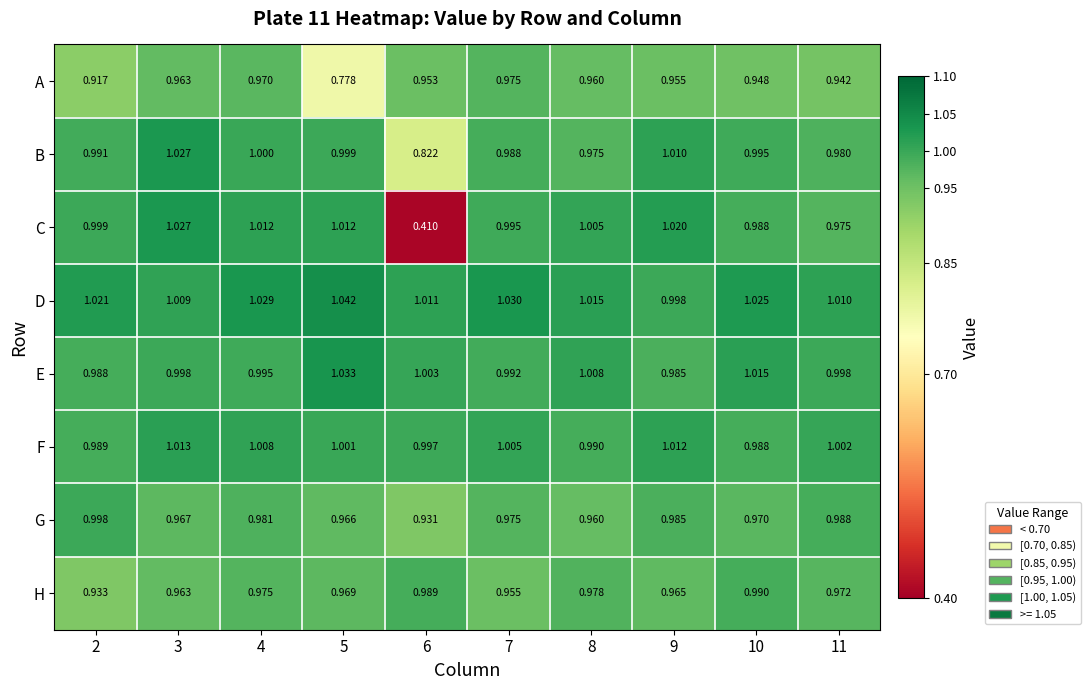

At which category does the chart reach its peak across all series?

5